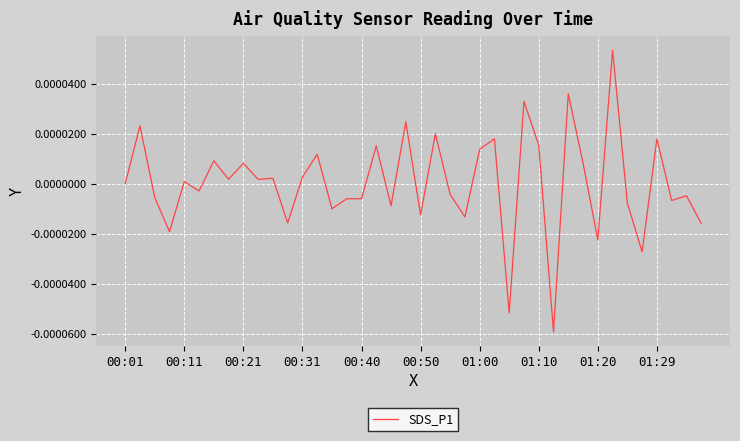

True or false: the data shows 0.0 at 00:11.

True